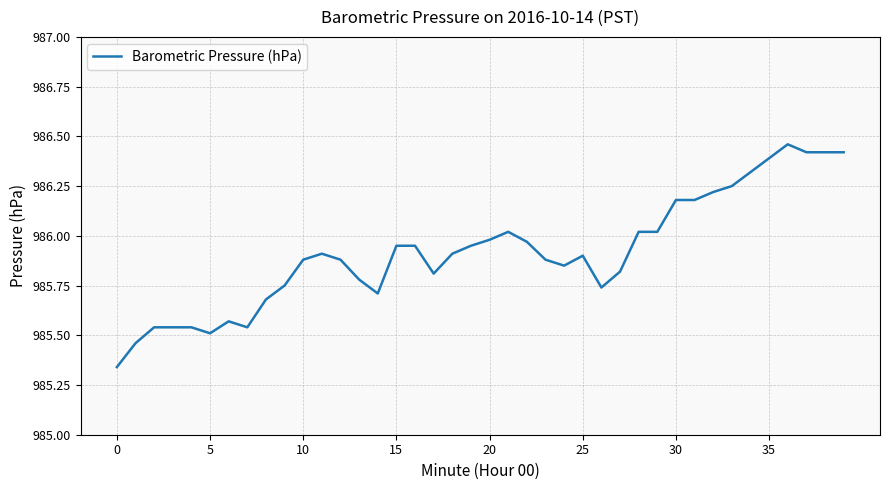

What is the difference between the maximum and minimum values?

1.1